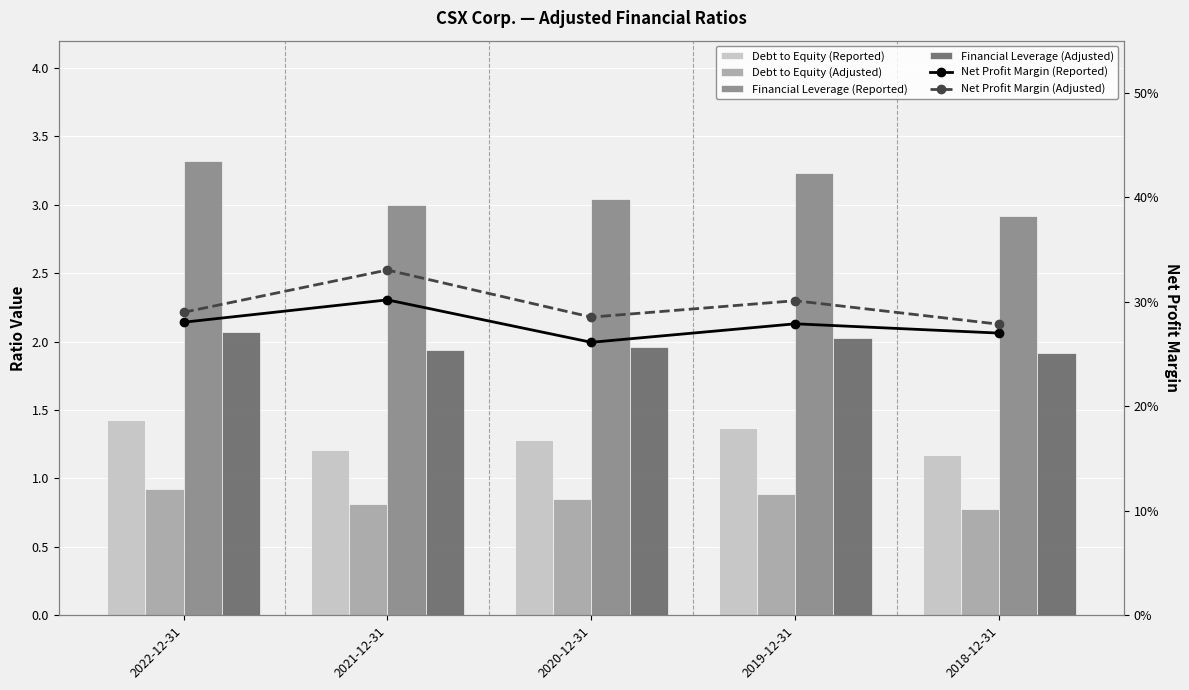

The Net Profit Margin (Adjusted) series shows 0.3 at 2021-12-31. True or false?

True